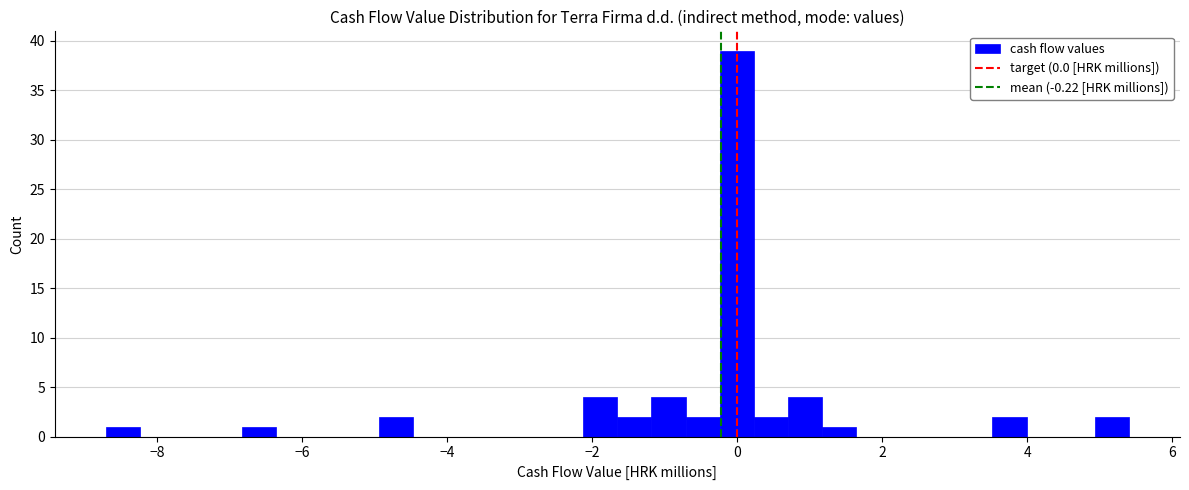

Read against the x-axis, roughly where is the centre of the tallest bar?

0.0